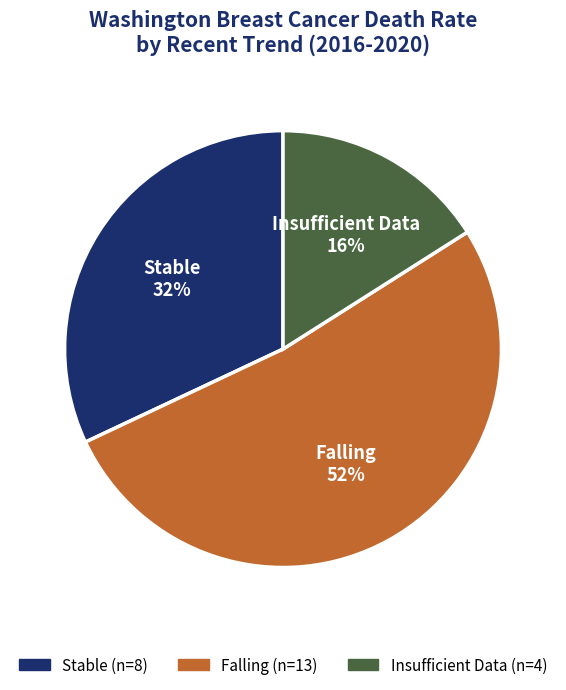

To the nearest percent, what is the difference between the largest and smallest slice percentages?

36%